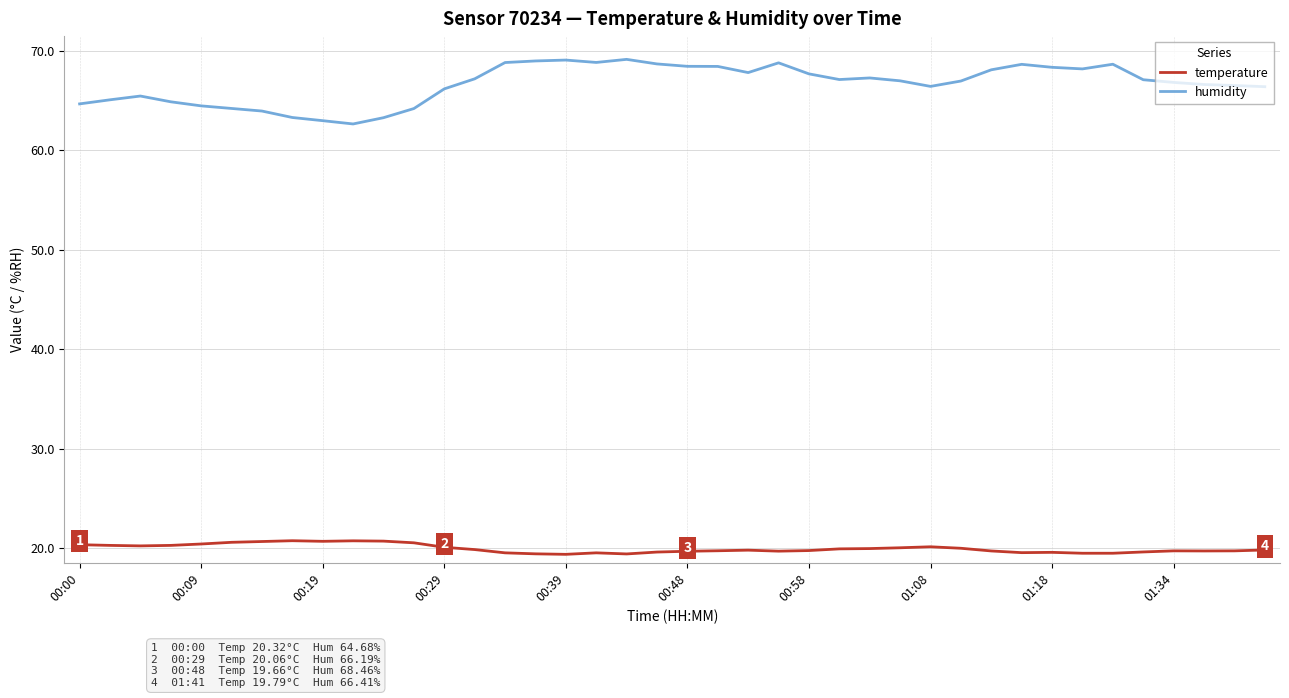

Which series has the largest total across all categories?

humidity